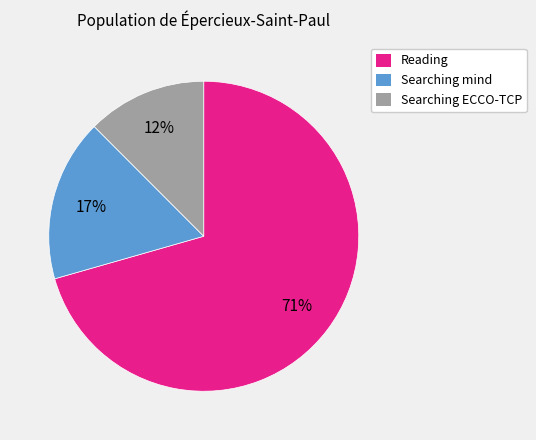

Does any single category account for the majority?

Yes